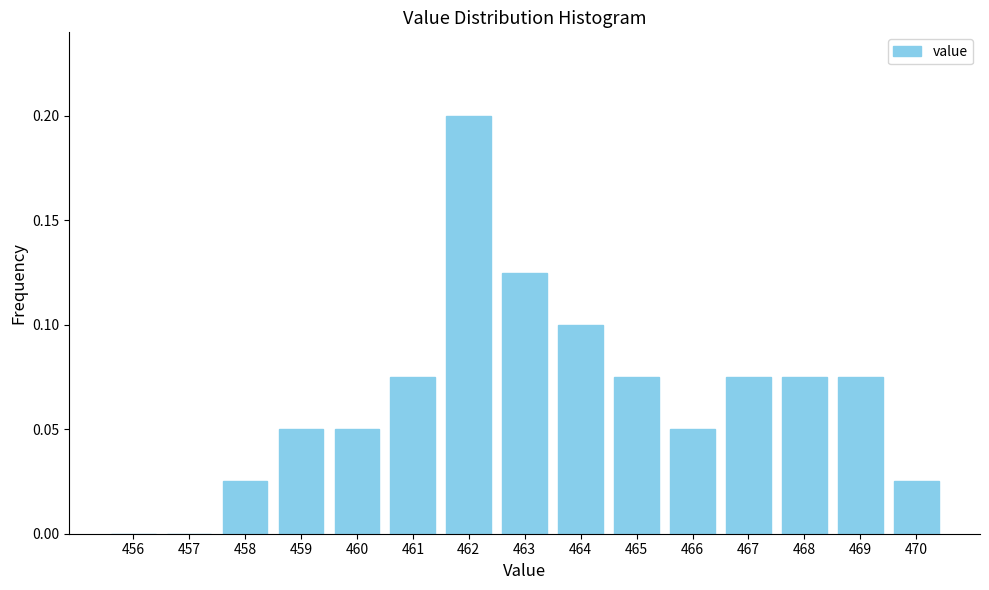

What is the change in value from 456 to 464?

+0.1